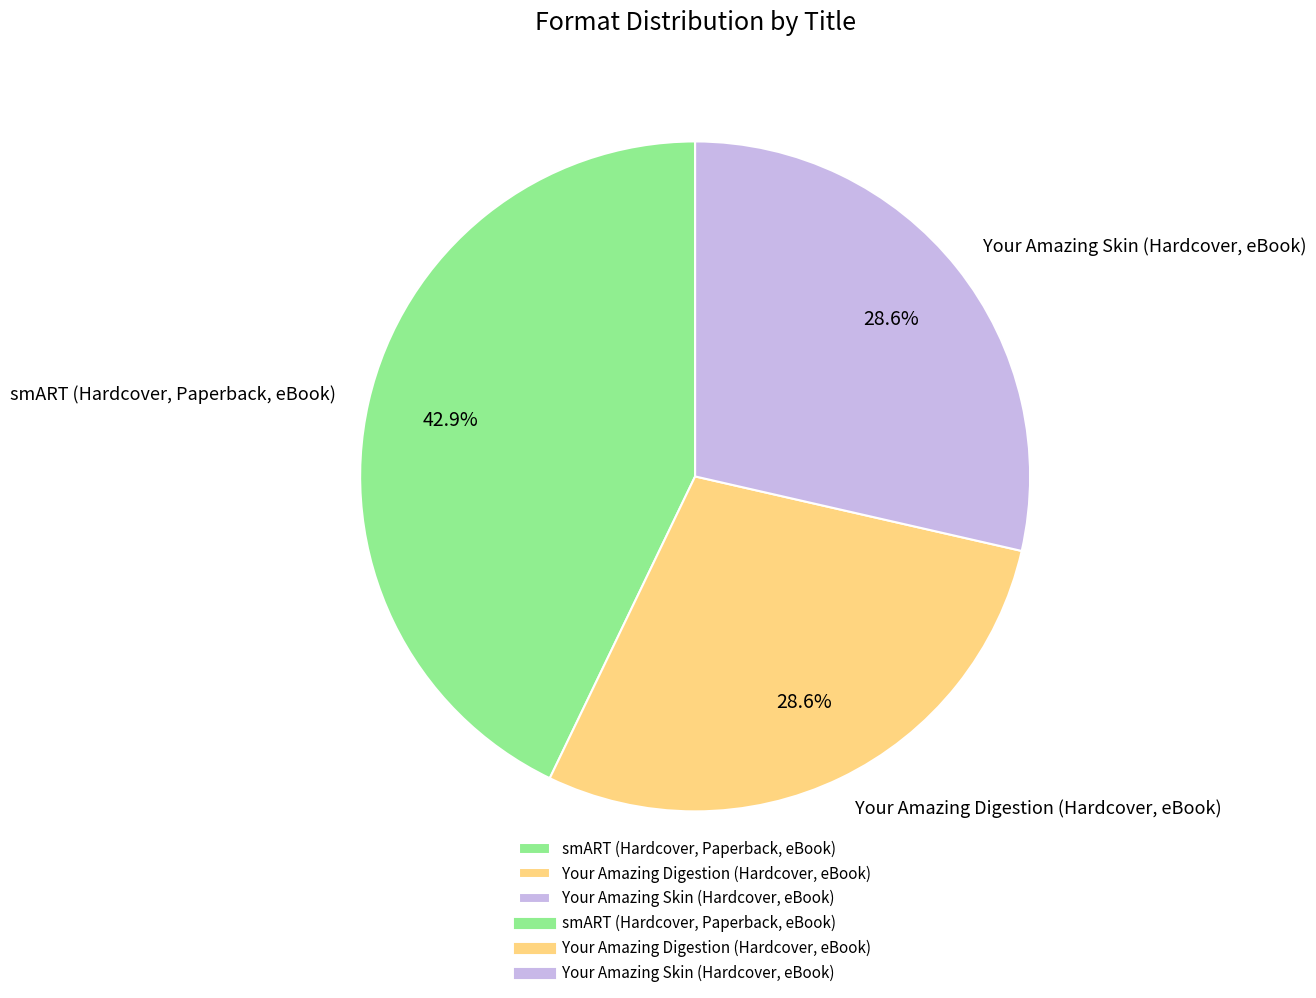

Which has a higher value, Your Amazing Skin (Hardcover, eBook) or smART (Hardcover, Paperback, eBook)?

smART (Hardcover, Paperback, eBook)